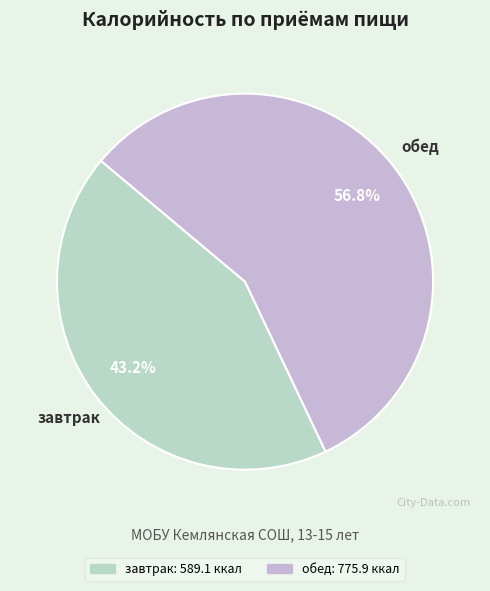

What percentage do обед and завтрак together represent?

100.0%